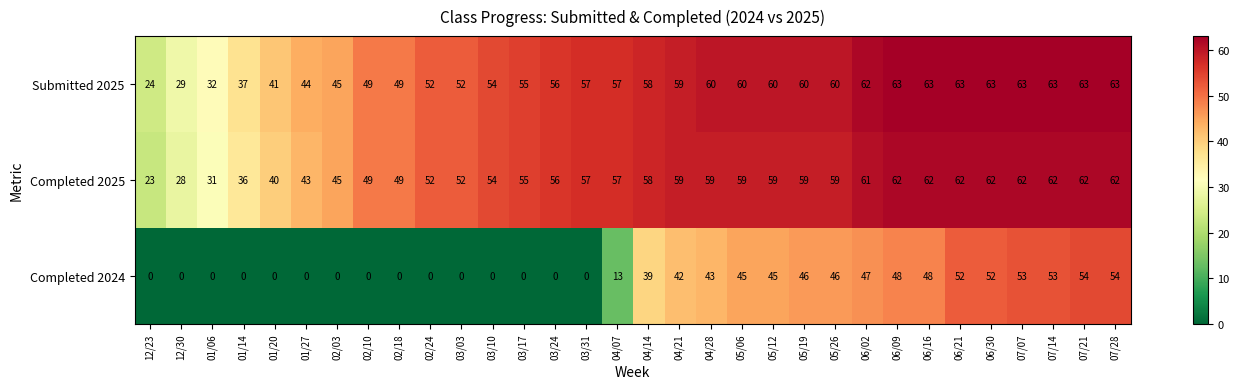

What is the maximum value shown in the chart?

63